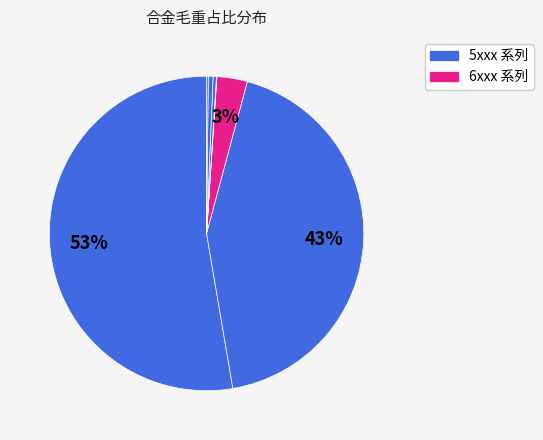

Rank the categories by value from highest to lowest.

5454, 5083, 6061, 1100, 5454A, 5052, 5182, 5083_other